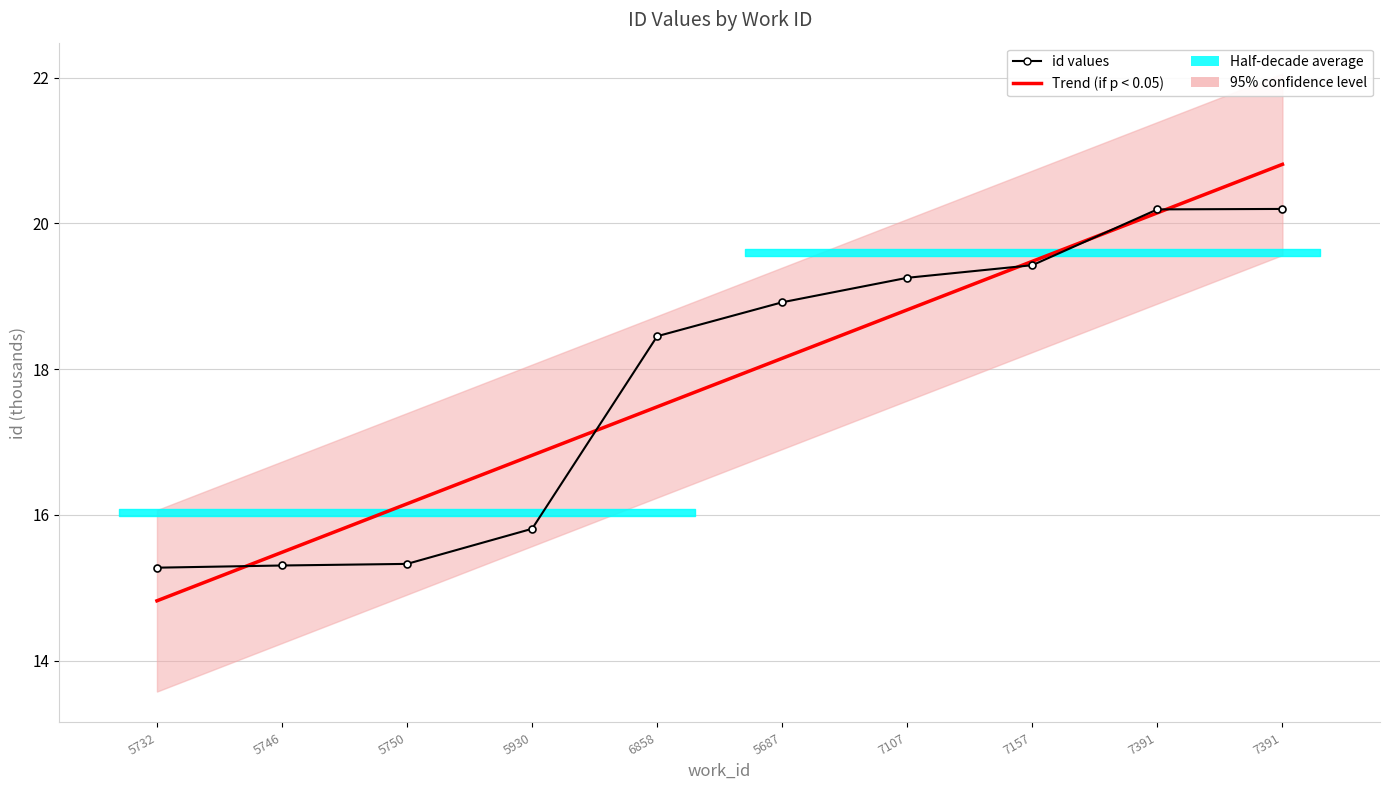

List the labels in order of value, smallest first.

5732, 5746, 5750, 5930, 6858, 5687, 7107, 7157, 7391, 7391